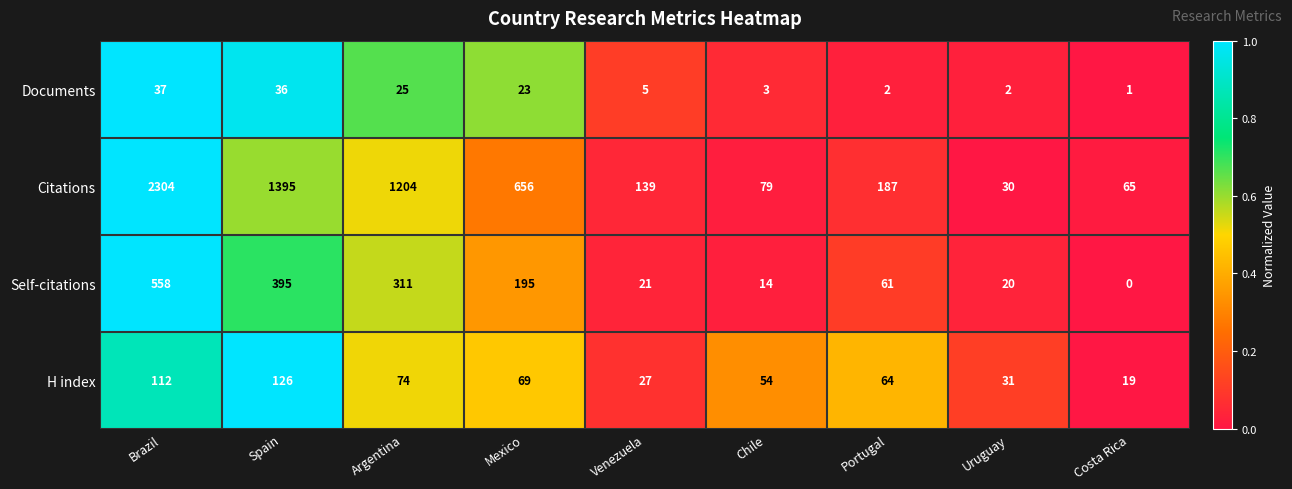

What is the sum of the Documents values at Spain and Mexico?

59